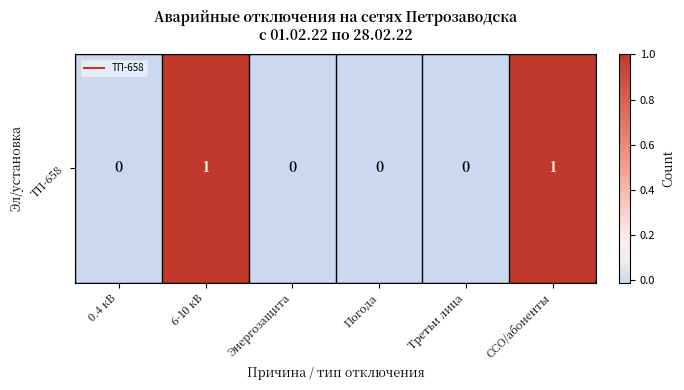

What is the greatest value displayed?

1